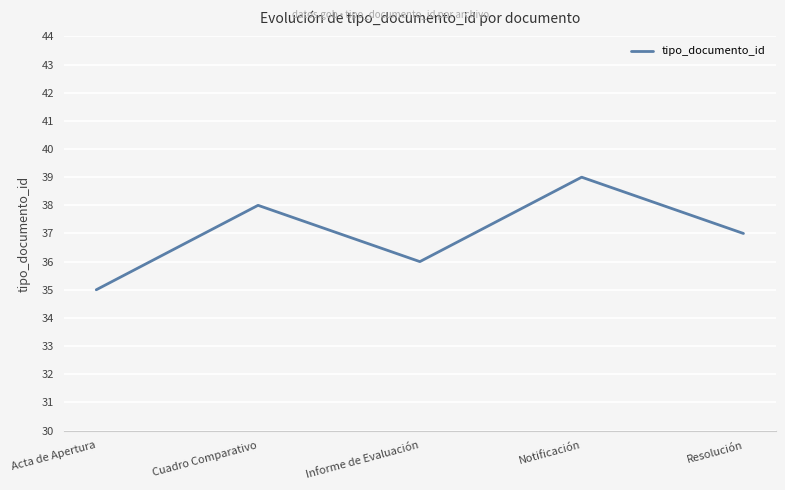

What position from the left is Informe de Evaluación?

3